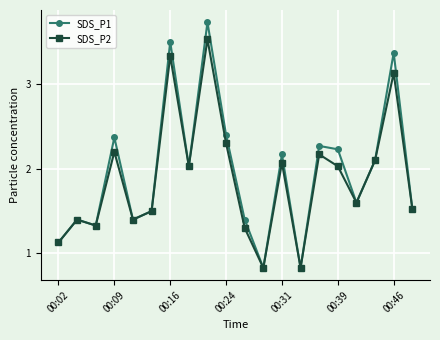

What is the smallest value displayed?

0.8